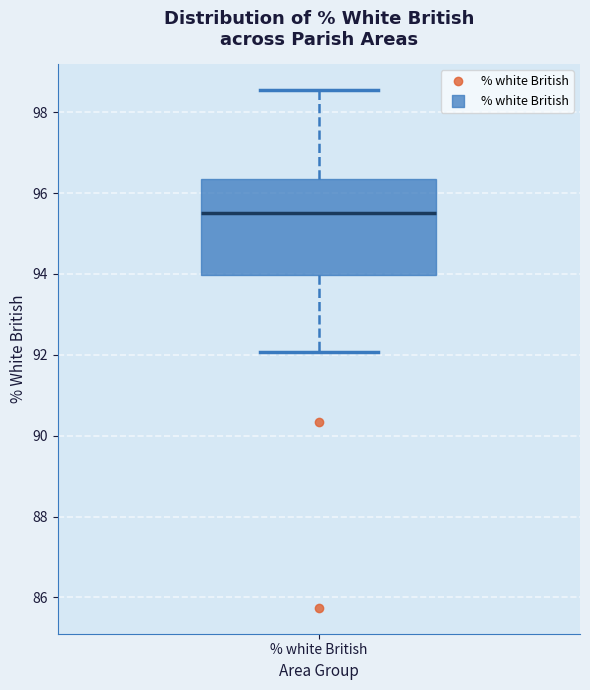

Where is the lower edge of the box for % white British on the y-axis? The values are not printed on the chart, so give them approximately, as read against the axis.

94.0